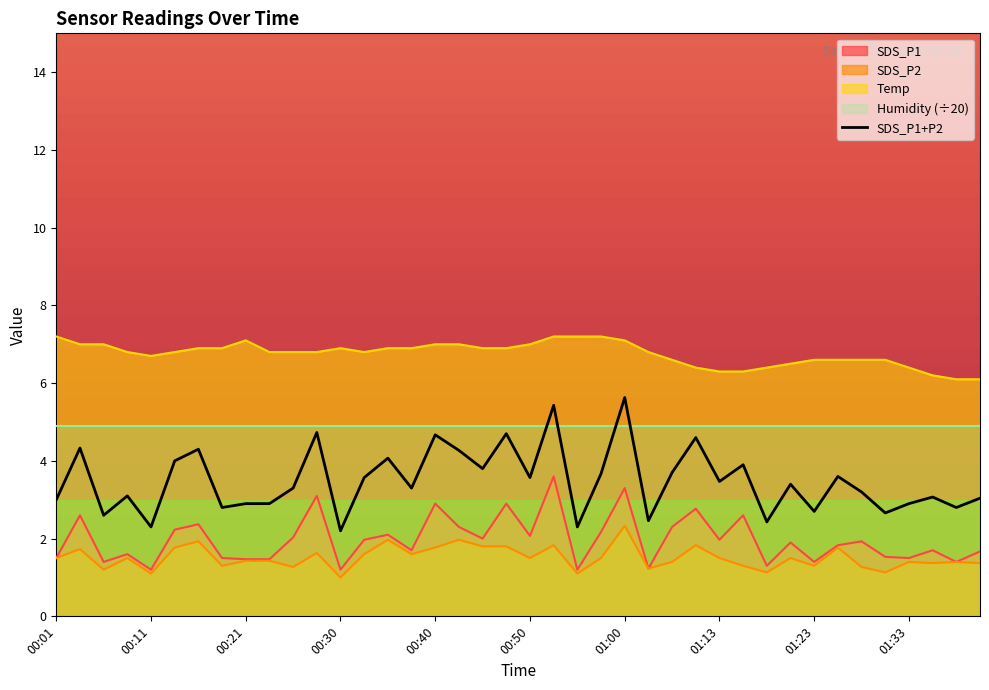

What is the total value across all series at 01:33?

9.3